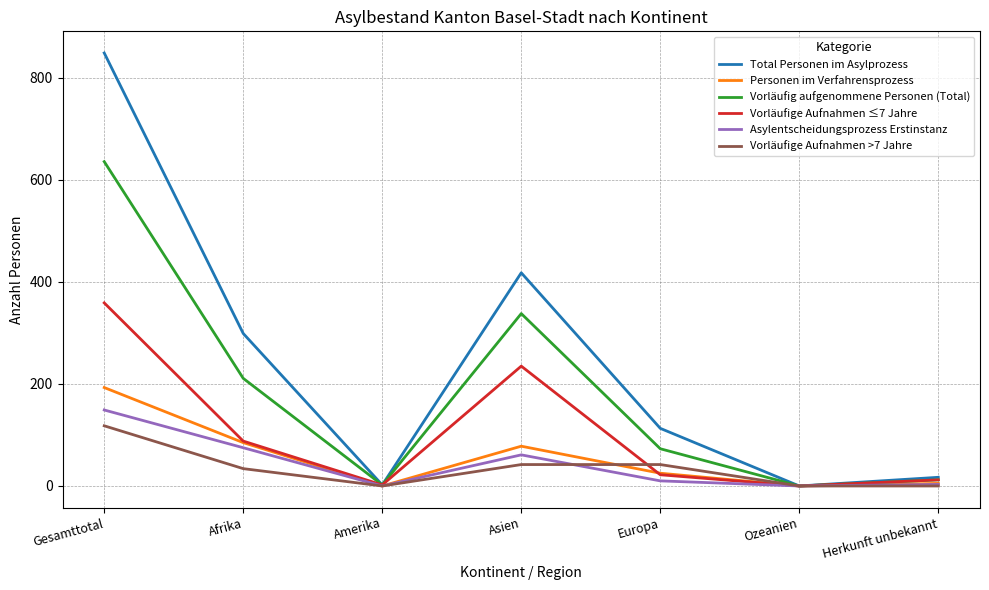

Is it true that Vorläufig aufgenommene Personen (Total) equals 130 at Afrika?

False